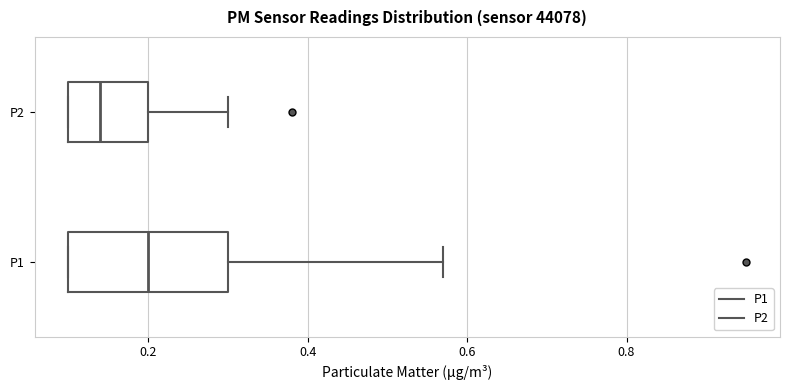

Reading bottom to top, read every box against the x-axis: the position of its median line, the range the box covers, and the ends of its whiskers. The values are not printed on the chart, so give them approximately, as read against the axis.

P1: median 0.20, box 0.10 to 0.30, whiskers 0.10 to 0.58
P2: median 0.14, box 0.10 to 0.20, whiskers 0.10 to 0.30